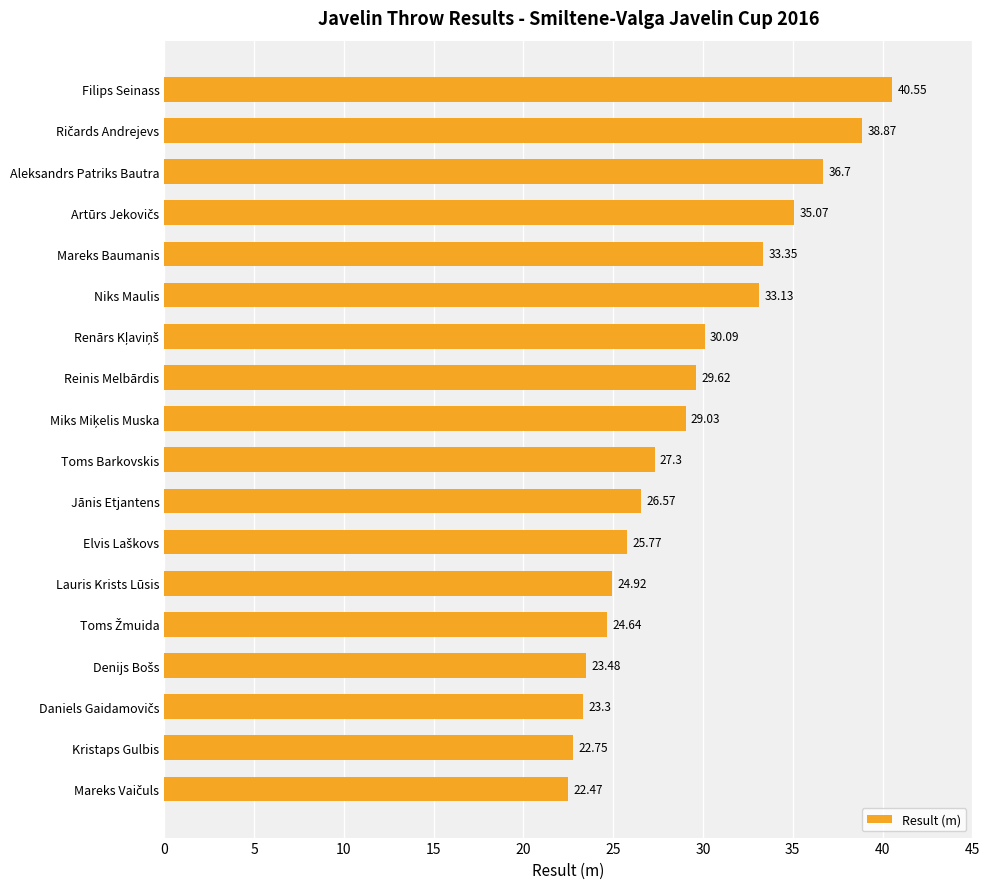

Which label corresponds to the largest value in the chart?

Filips Seinass